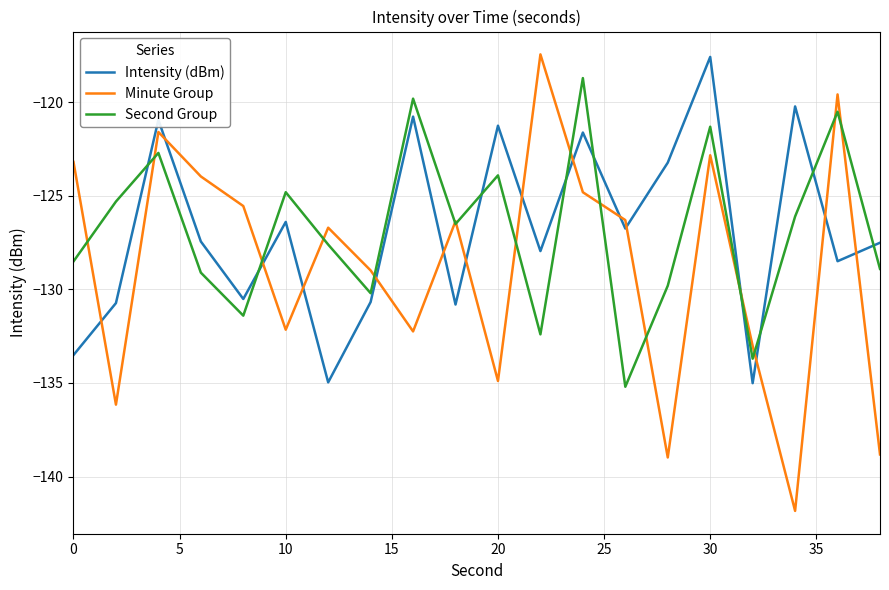

What is the difference between the maximum and minimum values in the Minute Group series?

24.4